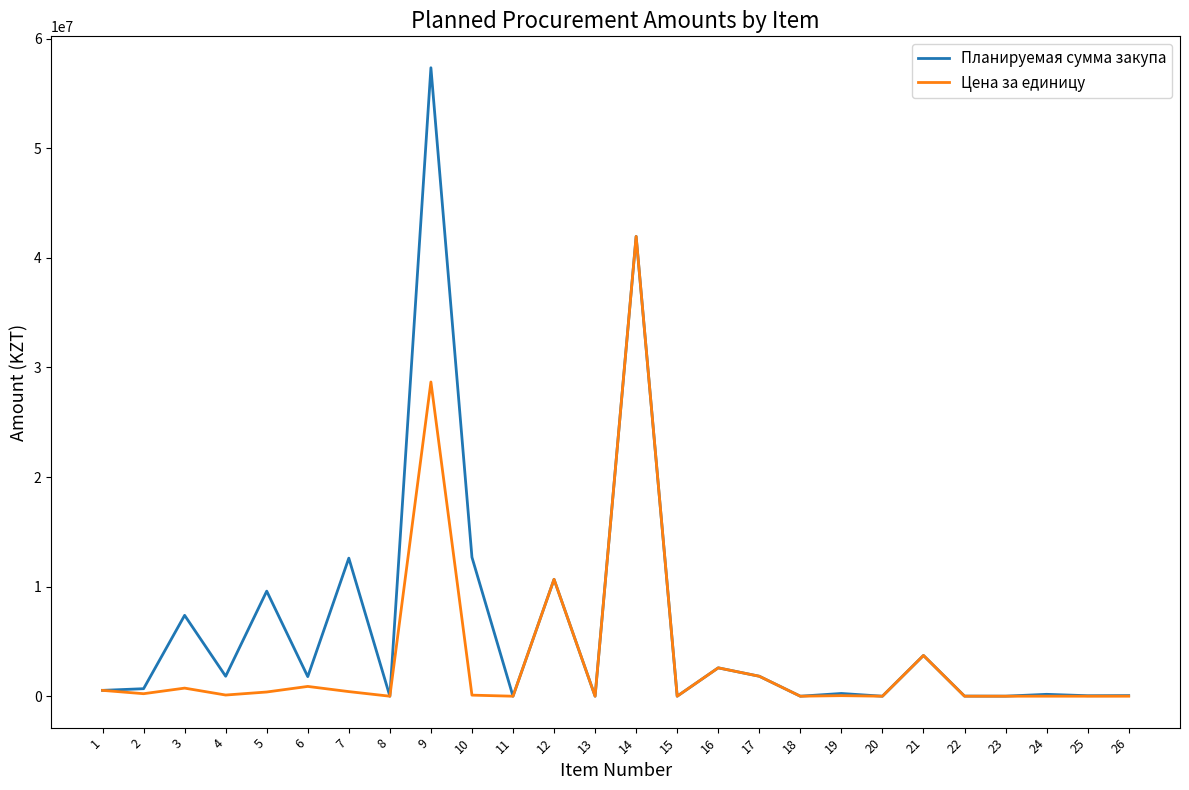

Where is the first local maximum for Планируемая сумма закупа?

3